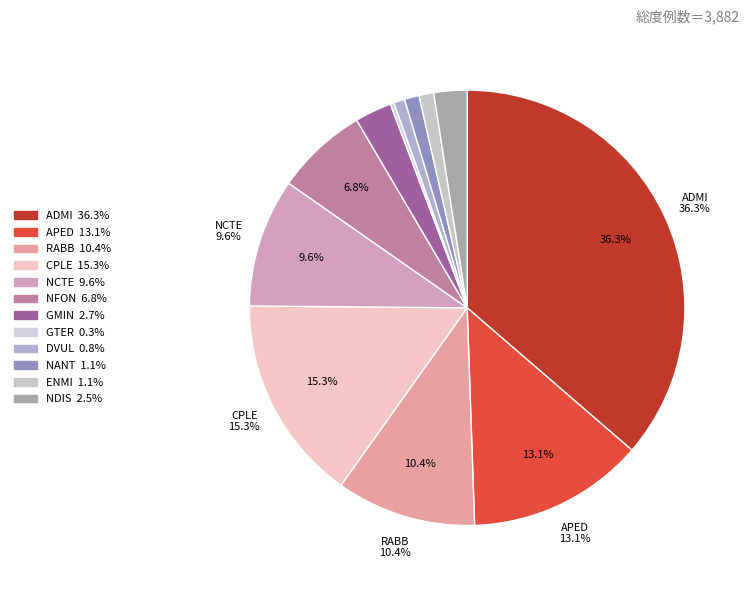

To the nearest percent, what portion does APED represent?

13%